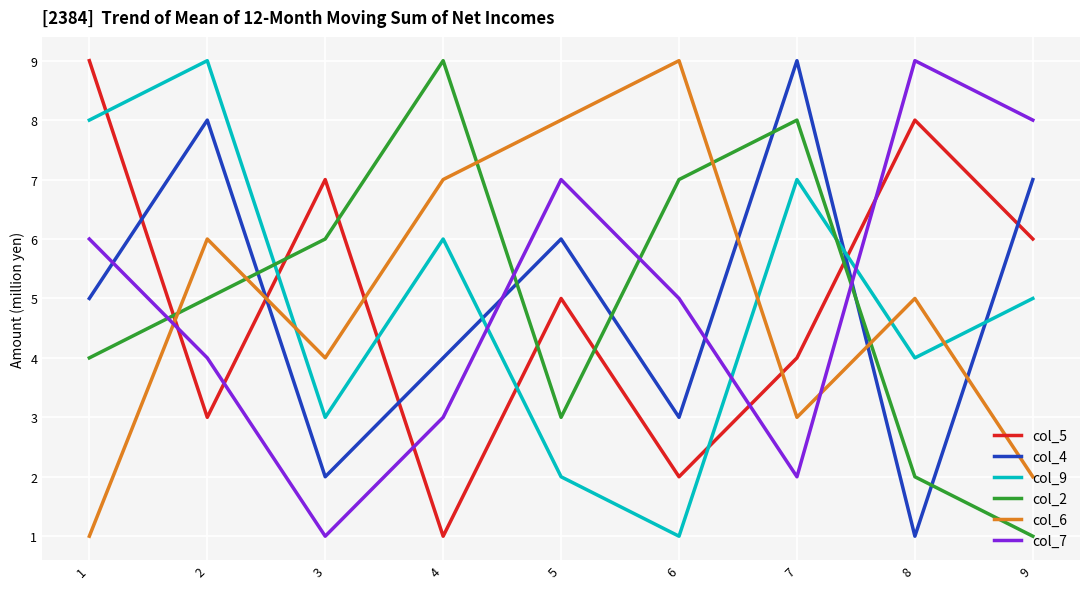

Rank the series at 2 from highest to lowest value.

col_9, col_4, col_6, col_2, col_7, col_5